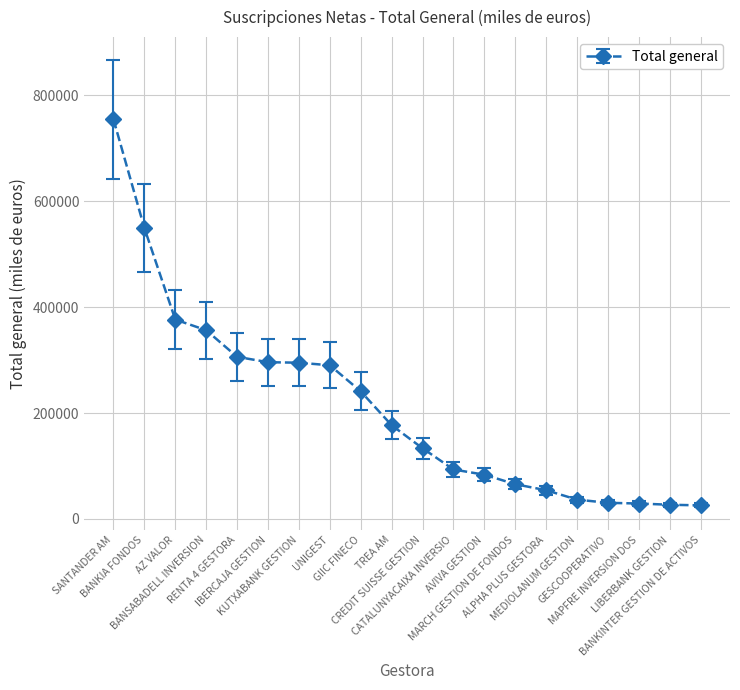

What is the average value?

211007